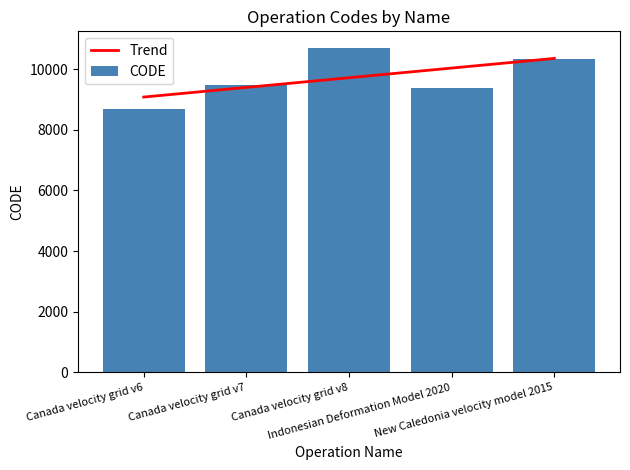

Reading left to right, extract all data points from this chart.

8676	9483	10707	9375	10323